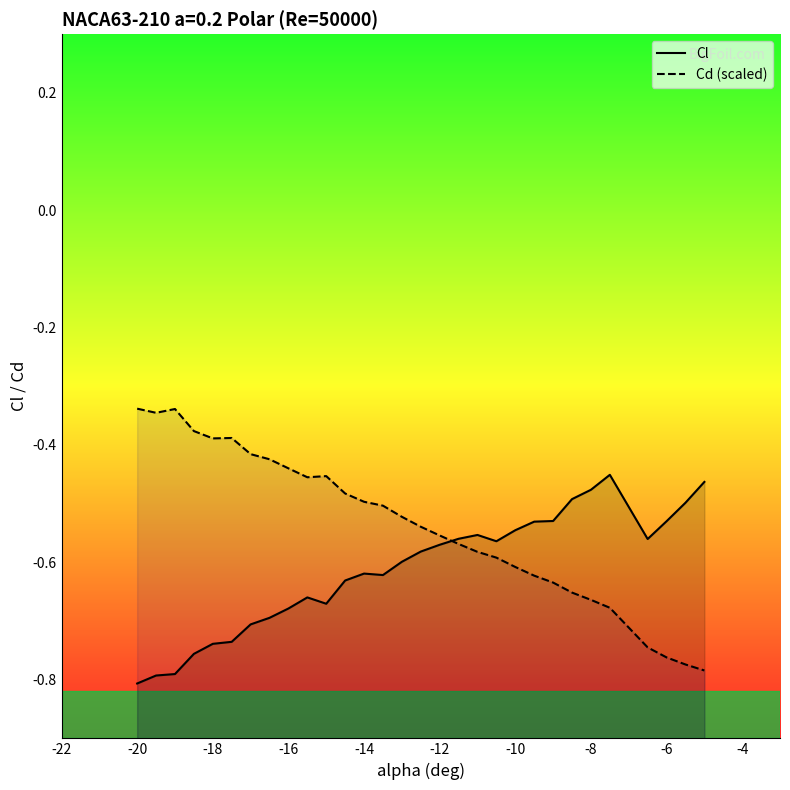

What is the difference between the maximum and minimum values in the Cd (scaled) series?

0.4